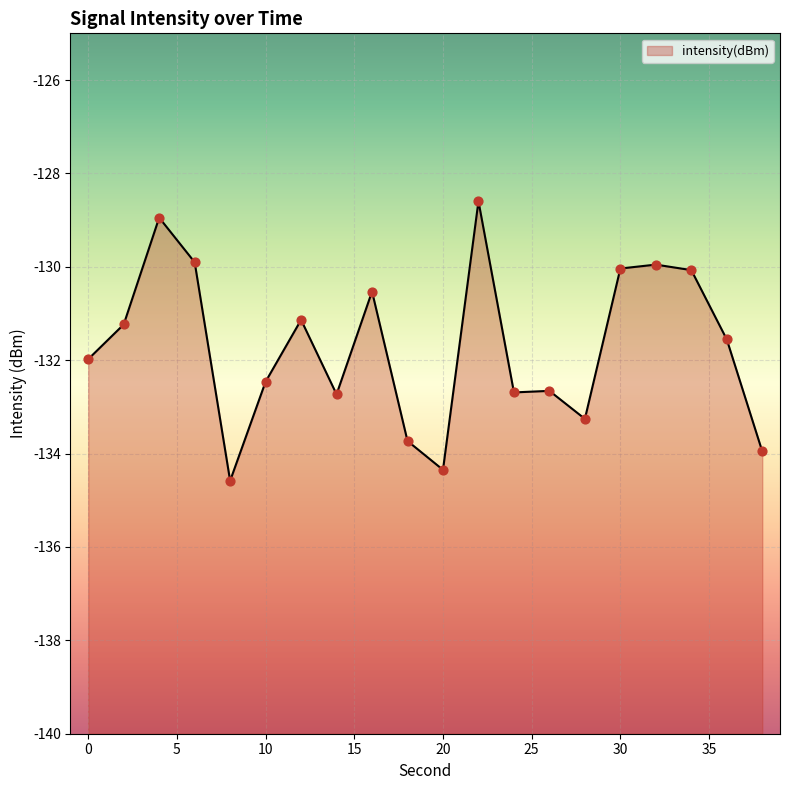

What is the change in value from 28 to 36?

+1.7